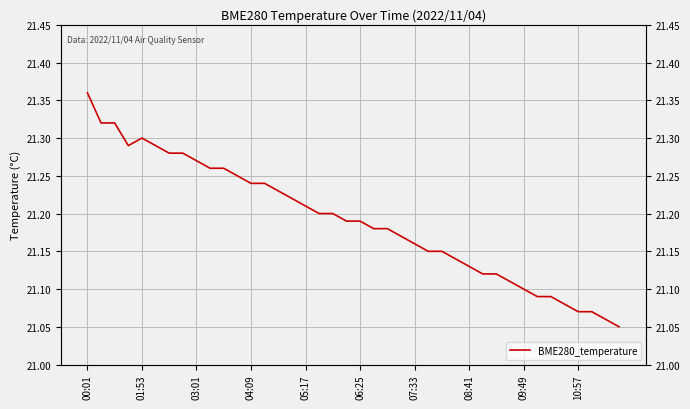

The chart shows a value of 38.0 at 18. True or false?

False